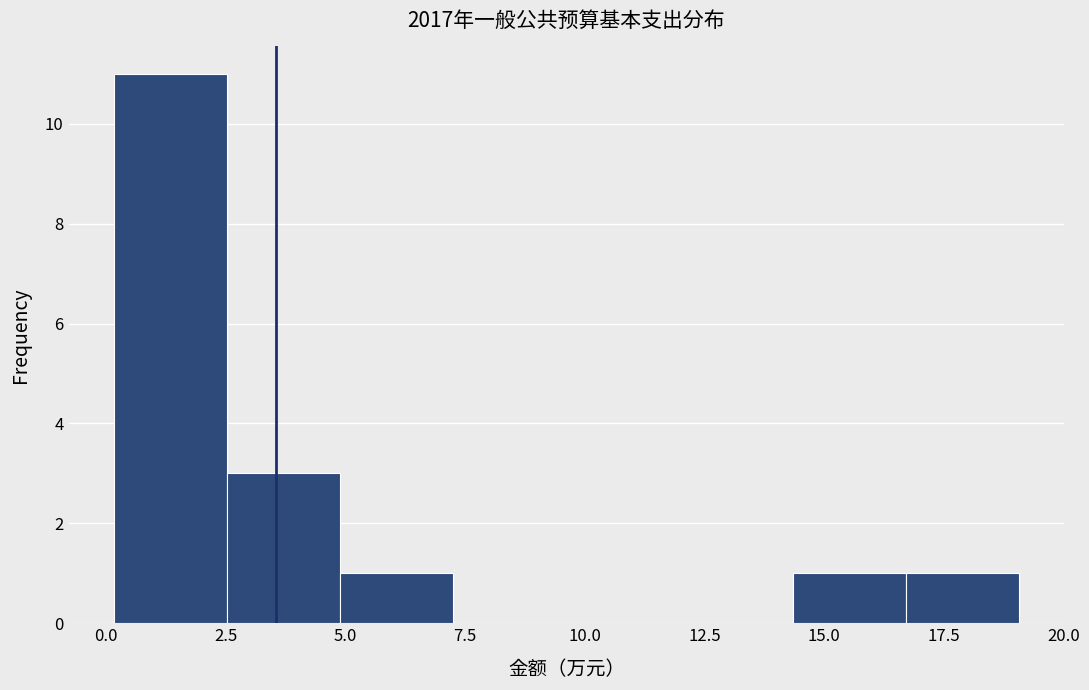

How tall is the bar that spans 0.0 to 2.5 on the x-axis? Neither the bar edges nor the heights are printed on the chart, so give them approximately, as read against the axes.

11